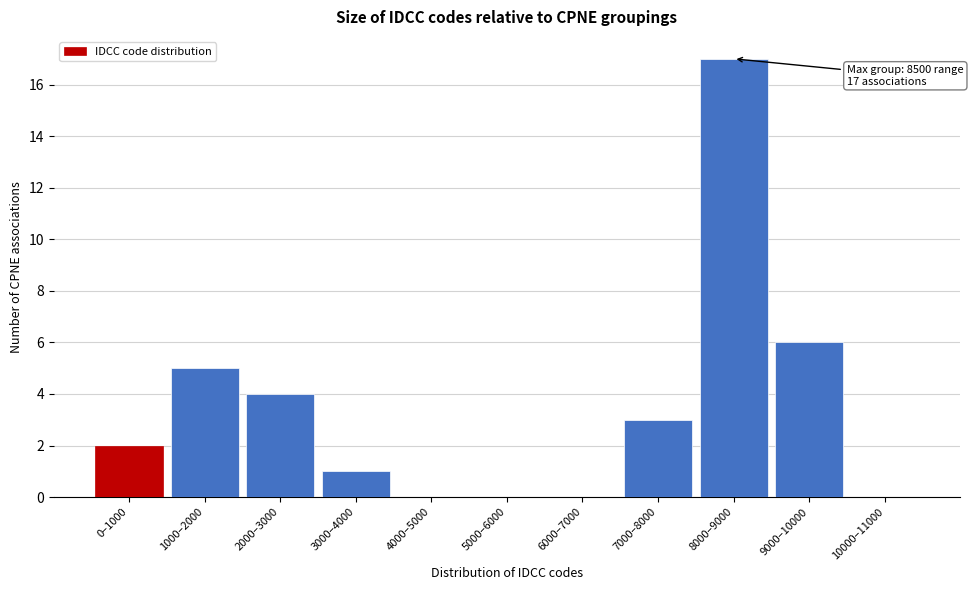

Reading left to right, extract all data points from this chart.

0–1000=2	1000–2000=5	2000–3000=4	3000–4000=1	4000–5000=0	5000–6000=0	6000–7000=0	7000–8000=3	8000–9000=17	9000–10000=6	10000–11000=0